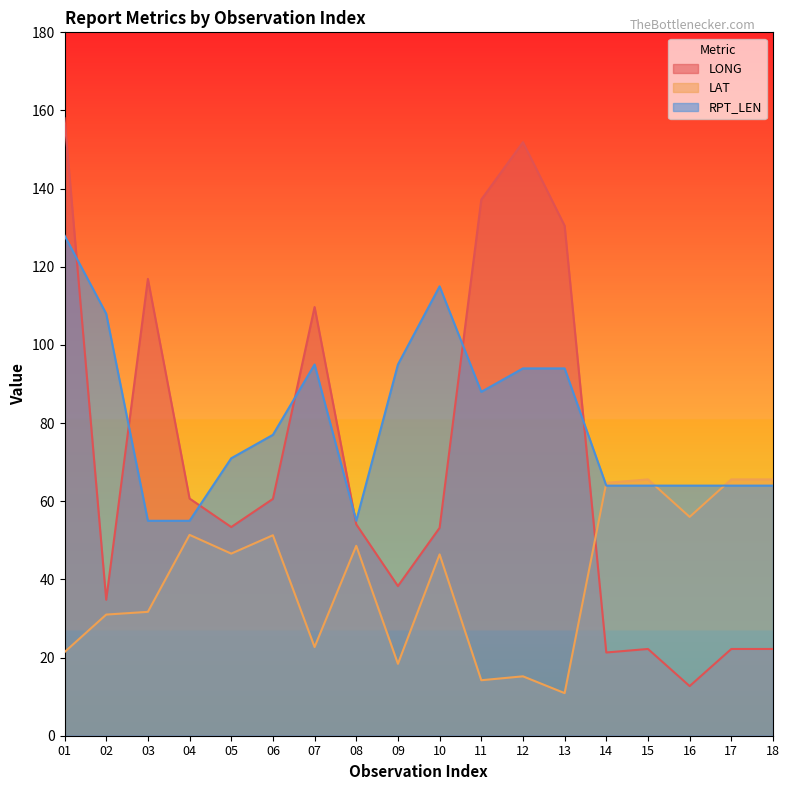

True or false: LAT has a value of 7.9 at 11.

False